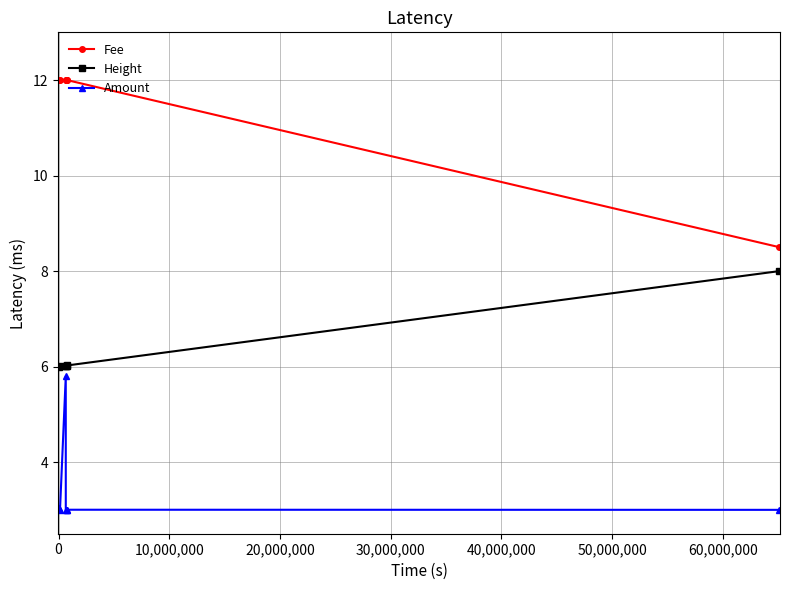

Which series has the largest total across all categories?

Fee